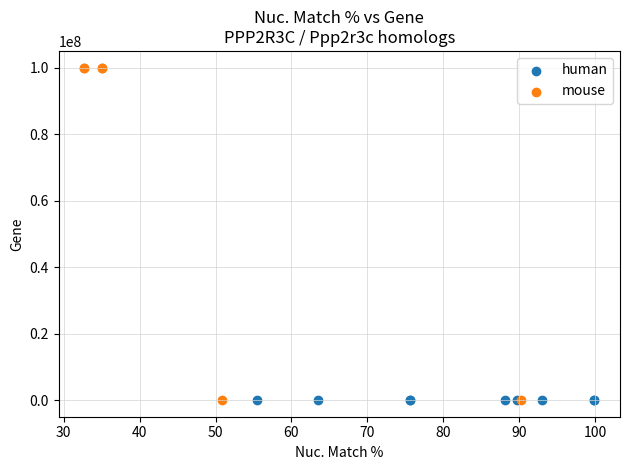

Which series contains the highest Y value?

mouse